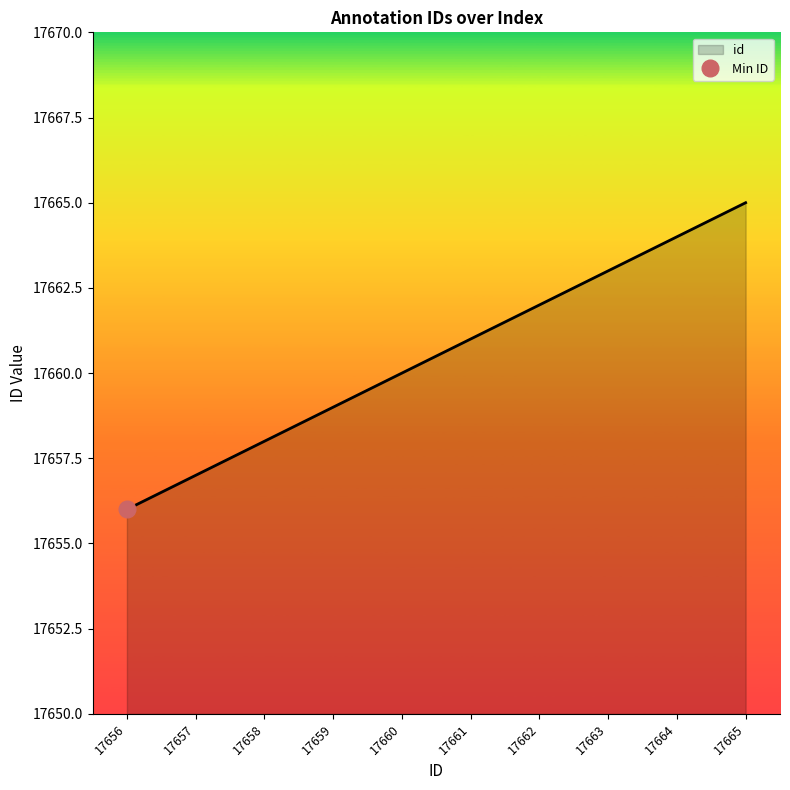

What is the smallest value displayed?

17656